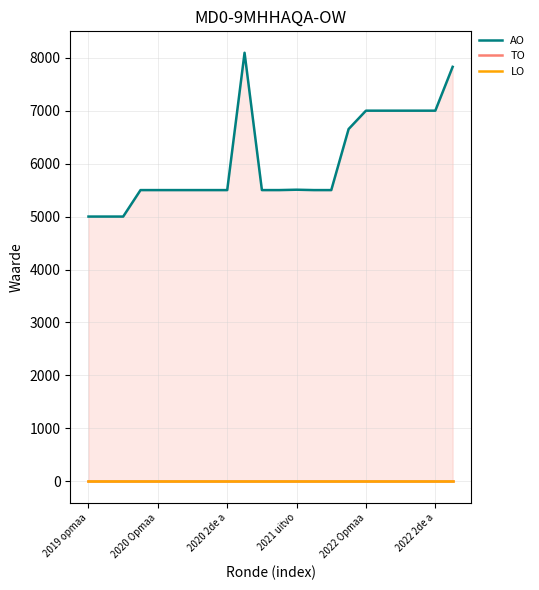

How many lines are shown in the chart?

3